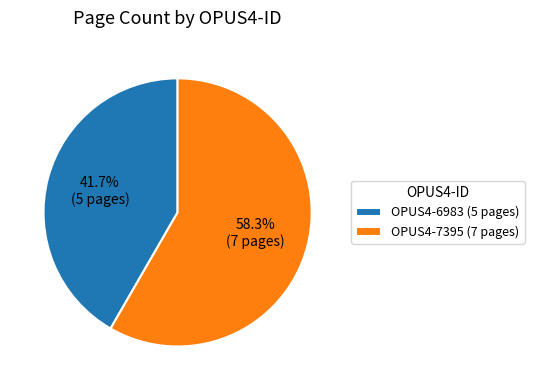

What is the total percentage of OPUS4-6983 and OPUS4-7395?

100.0%